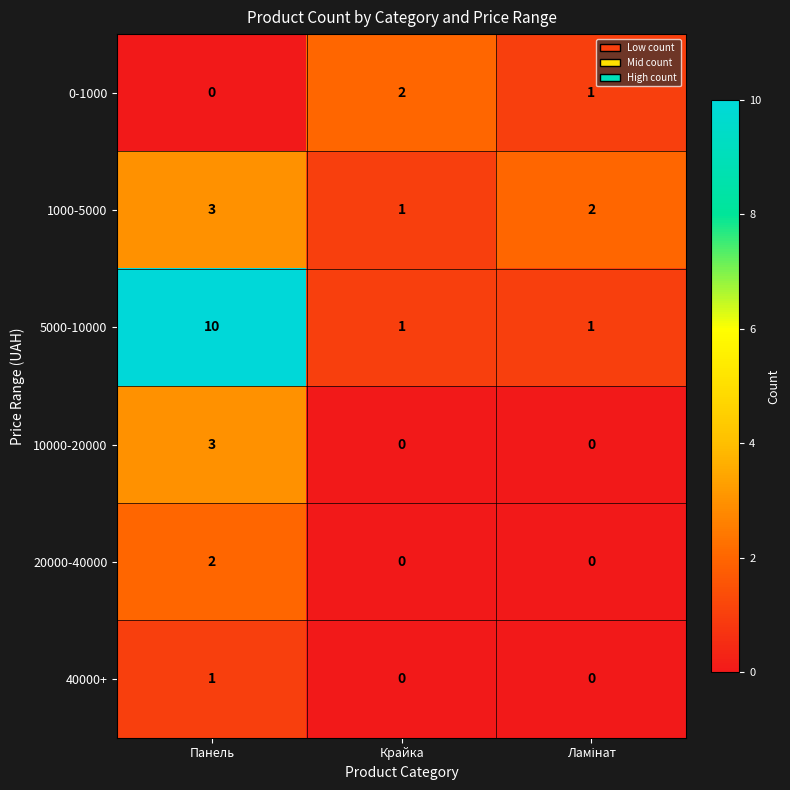

Is it true that 0-1000 equals 1 at Панель?

False